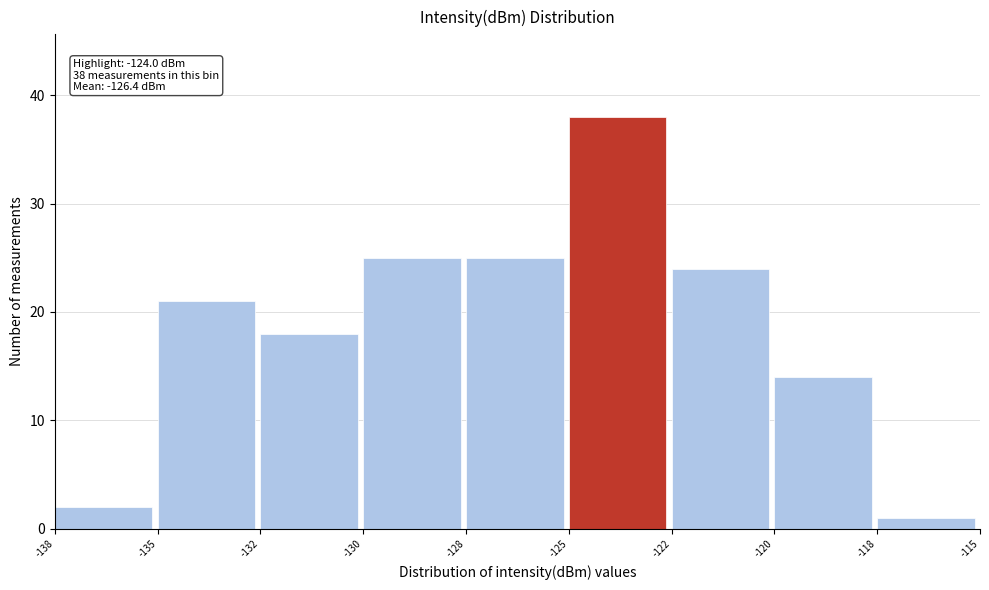

Reading left to right, extract all data points from this chart.

2	21	18	25	25	38	24	14	1